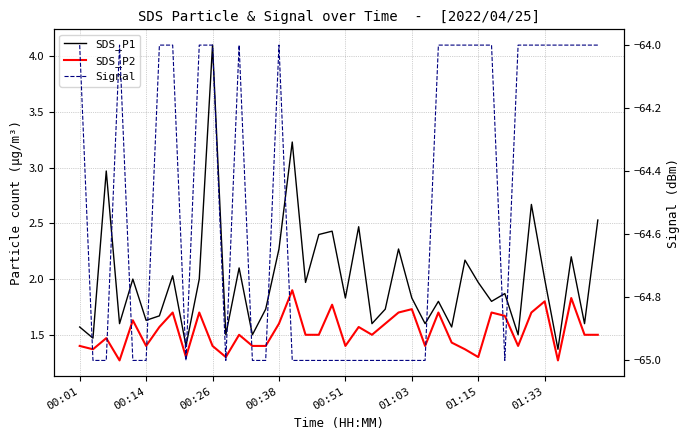

In SDS_P1, how many points are lower than both neighbors (excluding endpoints)?

15